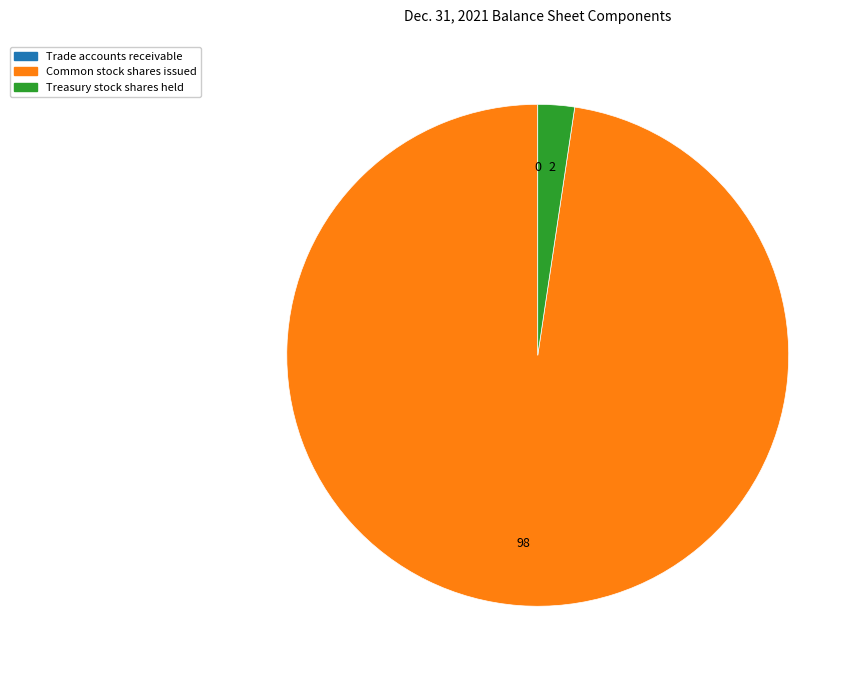

Do Common stock shares issued and Treasury stock shares held together represent more than half of the pie?

Yes